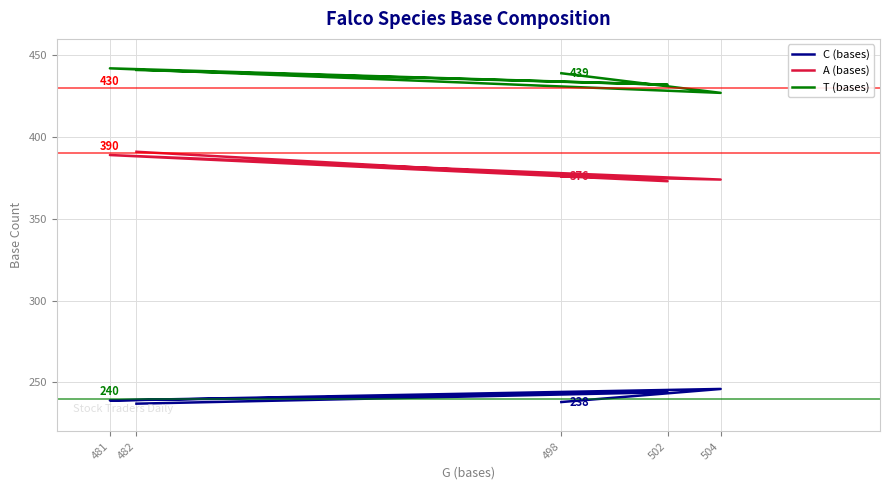

At which label does T (bases) first exceed 439?

482